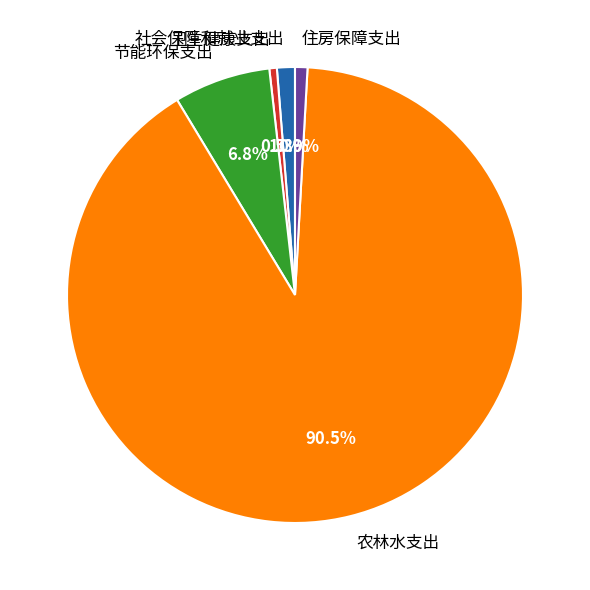

To the nearest percent, what portion does 住房保障支出 represent?

1%